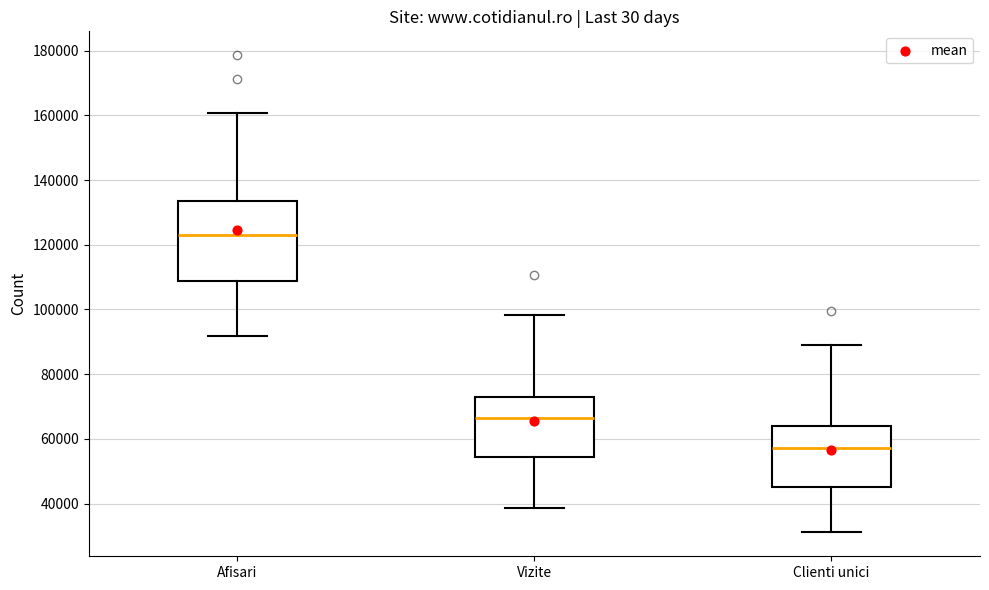

Reading left to right, read every box against the y-axis: the position of its median line, the range the box covers, and the ends of its whiskers. The values are not printed on the chart, so give them approximately, as read against the axis.

Afisari: median 124000, box 108000 to 134000, whiskers 92000 to 160000
Vizite: median 66000, box 54000 to 72000, whiskers 38000 to 98000
Clienti unici: median 58000, box 46000 to 64000, whiskers 32000 to 90000